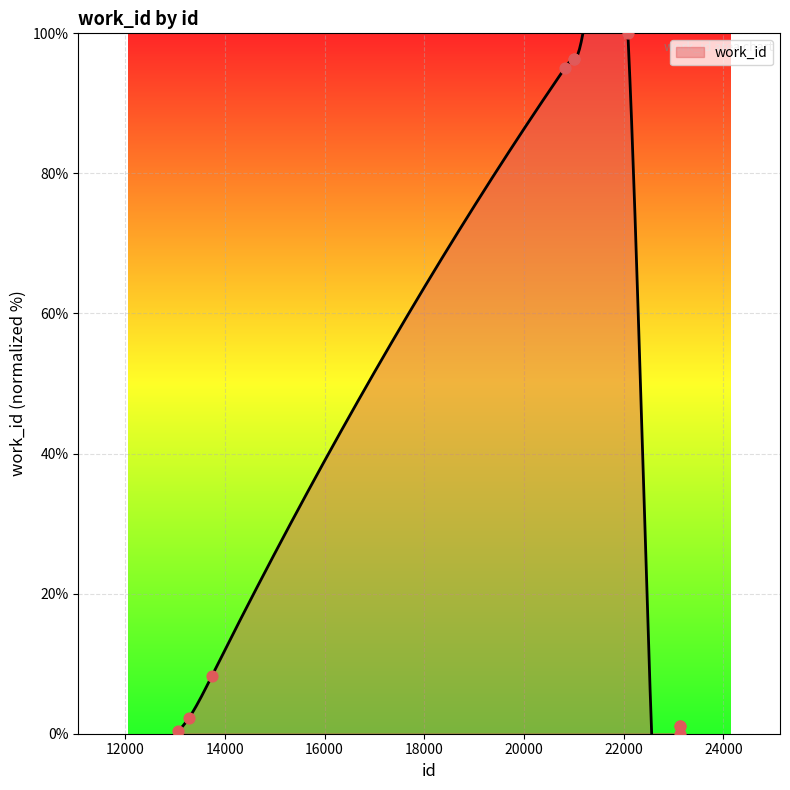

What is the change in value from 13272 to 21004?

+94.1